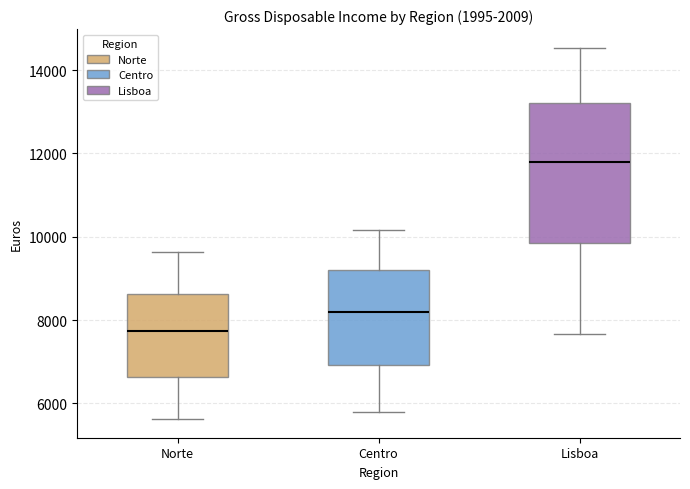

Reading left to right, transcribe this box plot: for each box, give where its median line is, the range the box spans, and where its two whiskers end, as read against the y-axis. The values are not printed on the chart, so give them approximately, as read against the axis.

Norte: median 7800, box 6600 to 8600, whiskers 5600 to 9600
Centro: median 8200, box 7000 to 9200, whiskers 5800 to 10200
Lisboa: median 11800, box 9800 to 13200, whiskers 7600 to 14600